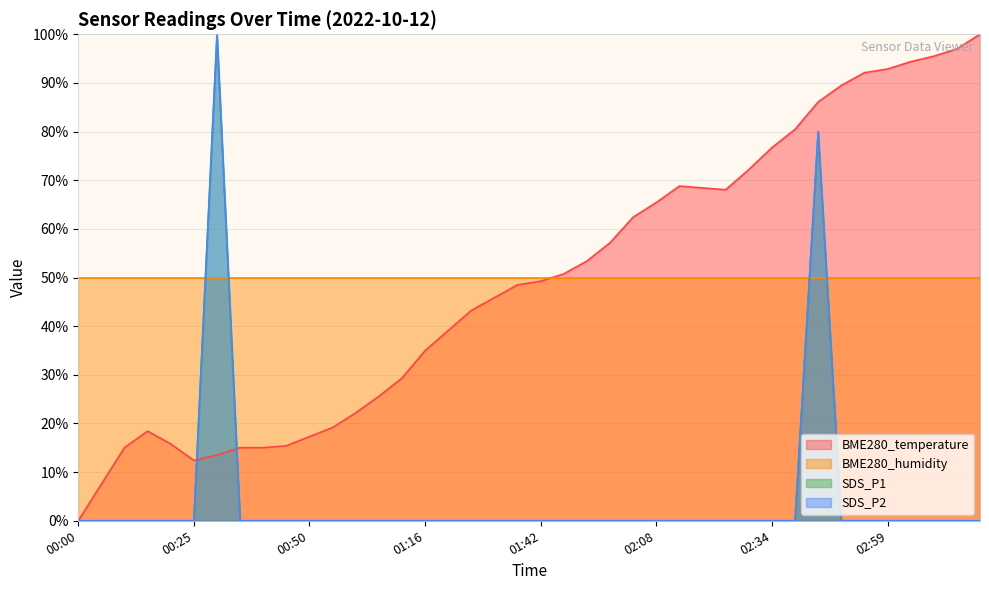

Does the chart display data point markers on the line(s)?

No